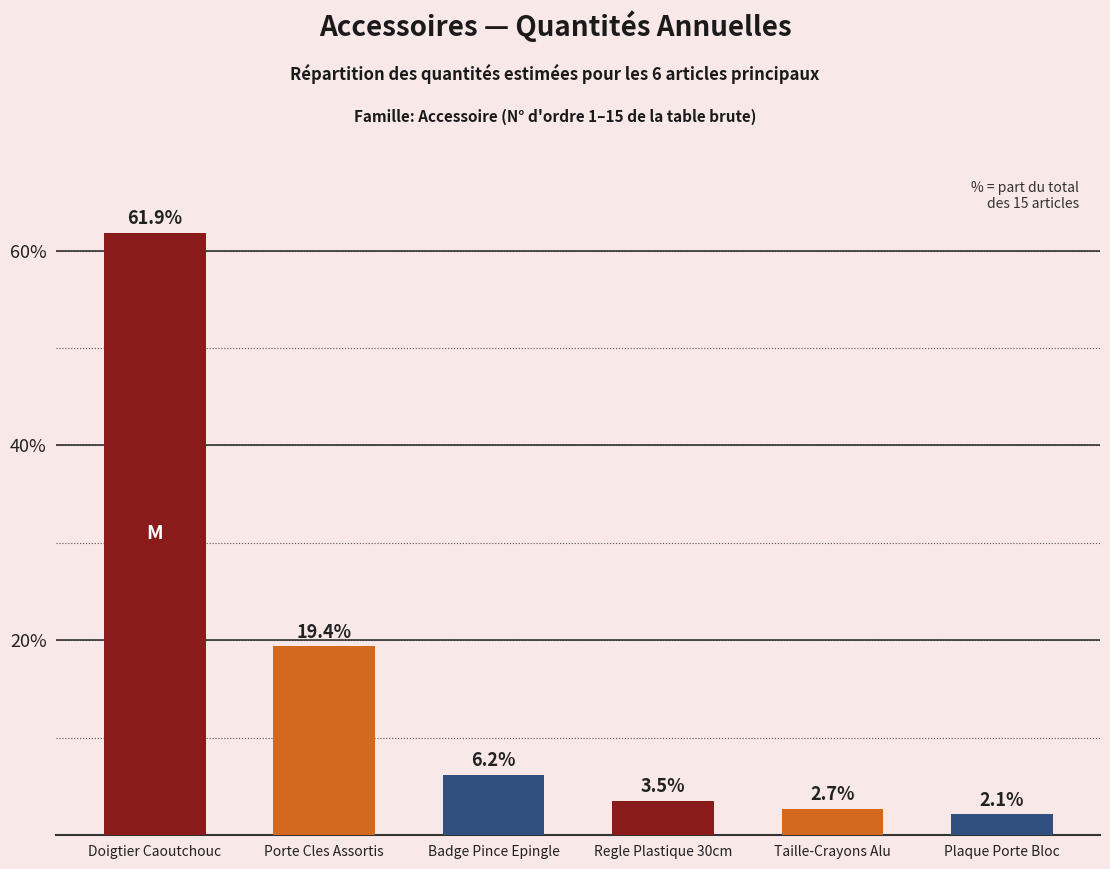

How many bars are there in total?

6